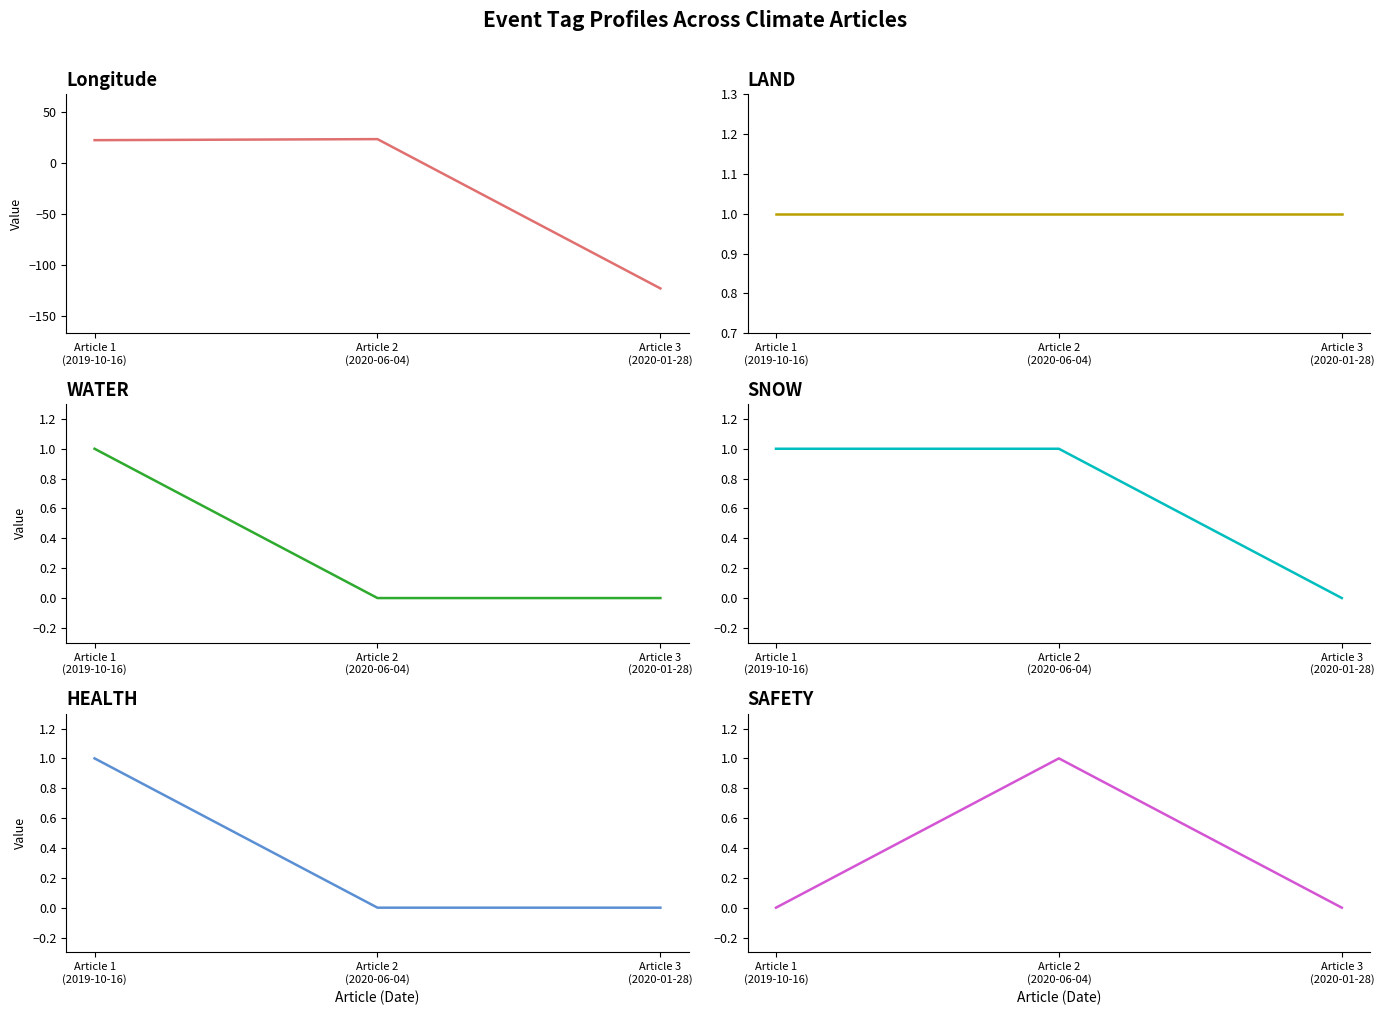

Where does the Longitude series first go above 22?

Article 1
(2019-10-16)